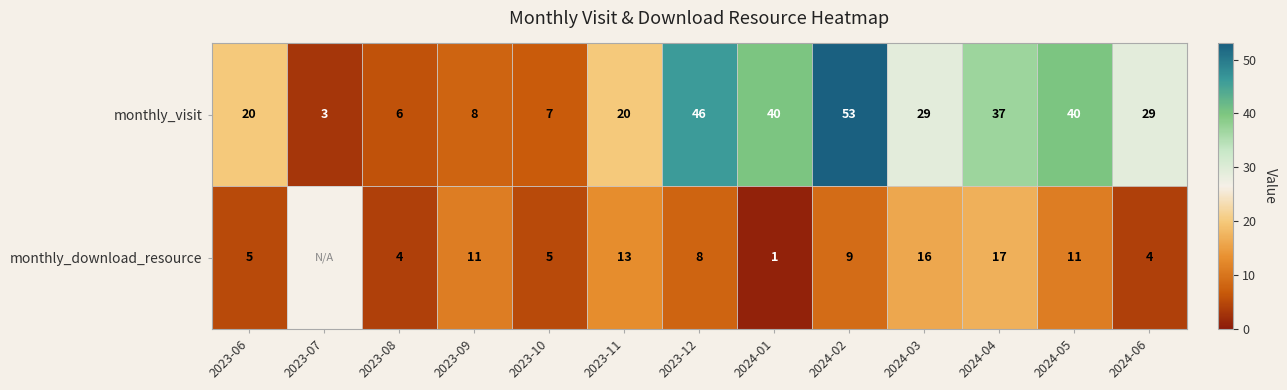

At 2023-12, list the series in order from largest to smallest.

monthly_visit, monthly_download_resource